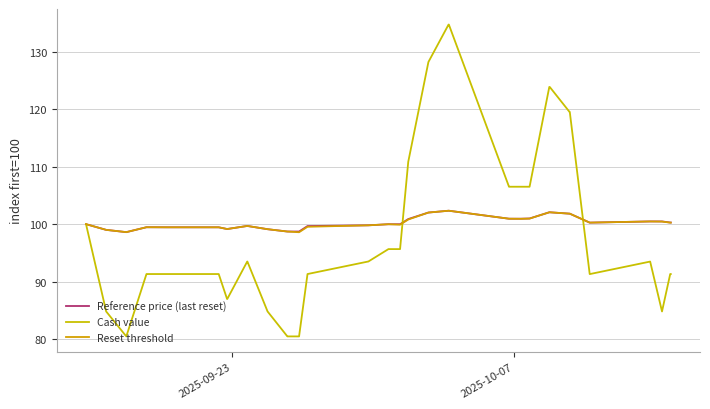

How many lines are shown in the chart?

3